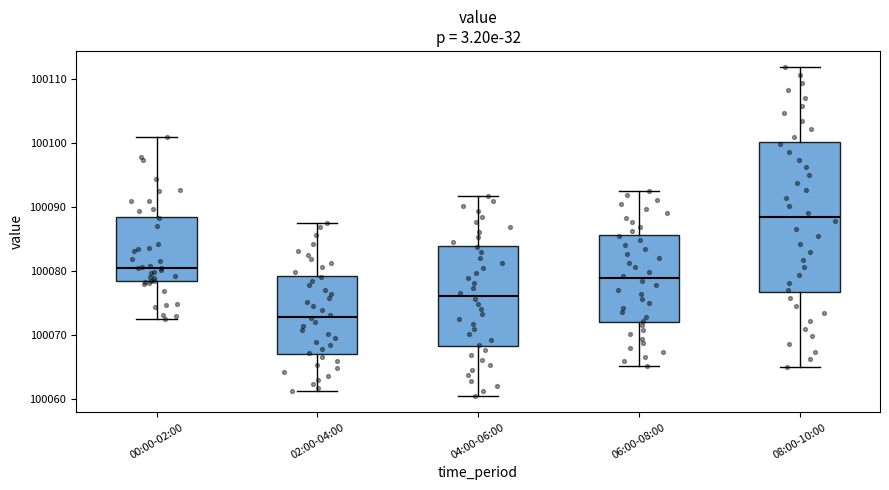

Reading left to right, transcribe this box plot: for each box, give where its median line is, the range the box spans, and where its two whiskers end, as read against the y-axis. The values are not printed on the chart, so give them approximately, as read against the axis.

00:00-02:00: median 100081, box 100078 to 100089, whiskers 100073 to 100101
02:00-04:00: median 100073, box 100067 to 100079, whiskers 100061 to 100088
04:00-06:00: median 100076, box 100068 to 100084, whiskers 100061 to 100092
06:00-08:00: median 100079, box 100072 to 100086, whiskers 100065 to 100093
08:00-10:00: median 100088, box 100077 to 100100, whiskers 100065 to 100112